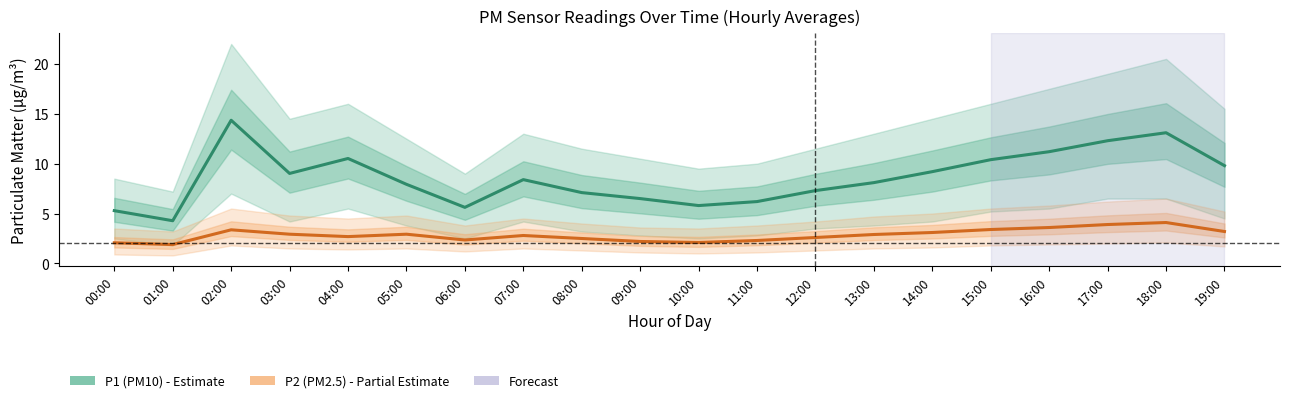

Is the value of P1 (PM10) at 19:00 greater than the value of P2 (PM2.5) at 07:00?

Yes